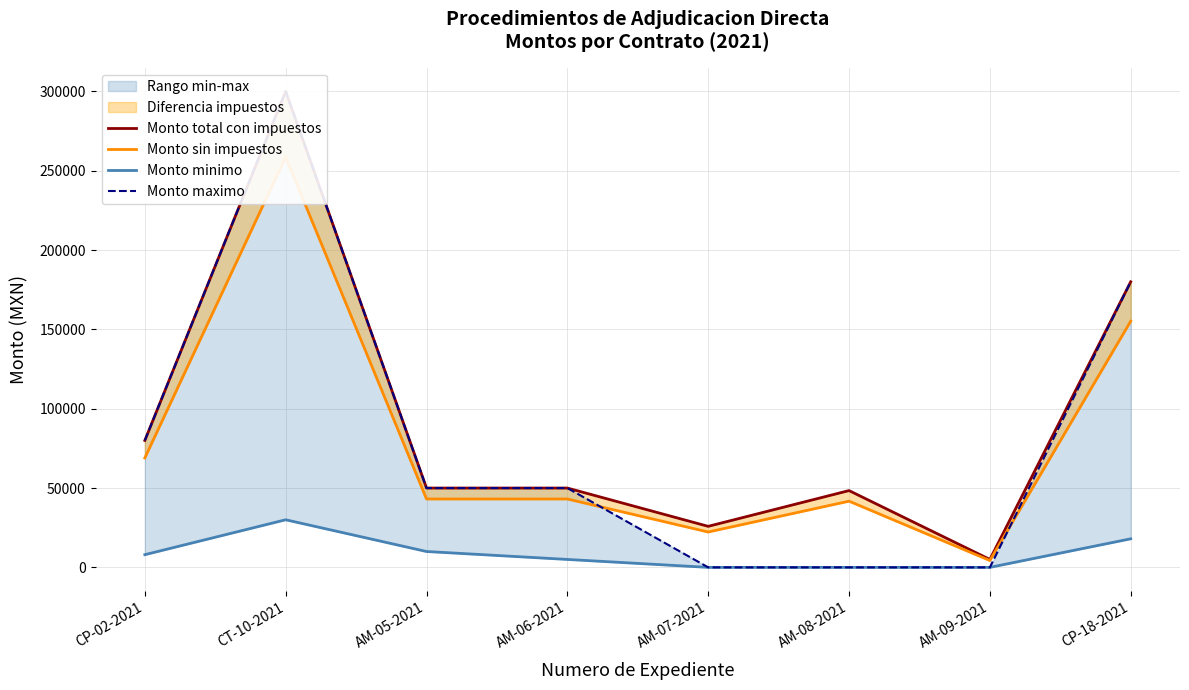

At which category does the chart reach its minimum across all series?

AM-07-2021